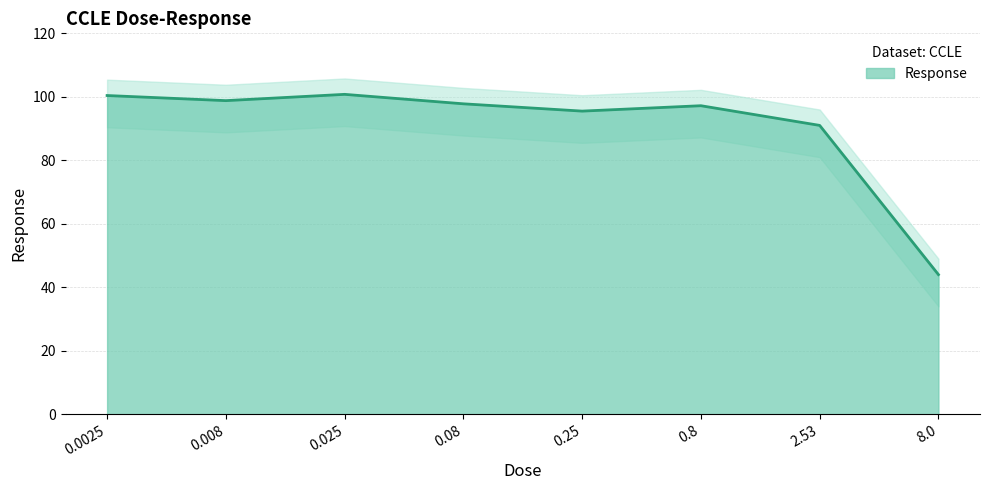

How many values are below 97?

3